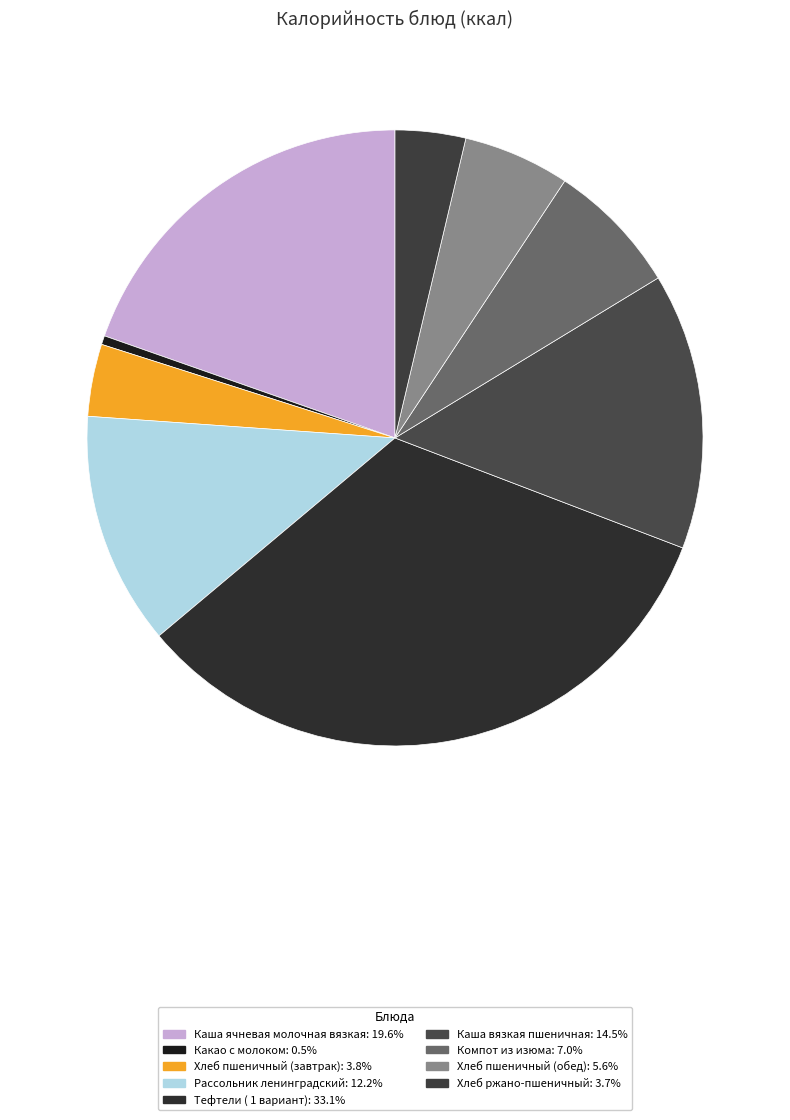

To the nearest percent, what is the difference between the largest and smallest slice percentages?

33%